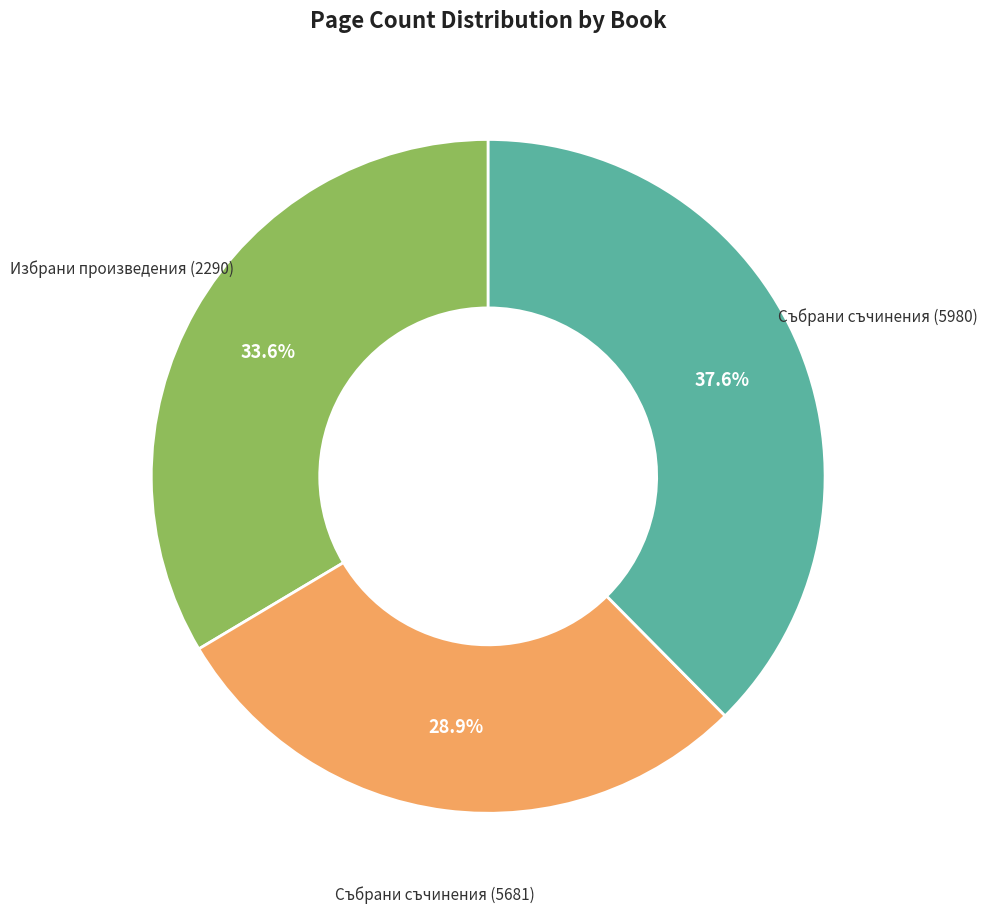

Is there any slice that represents more than half of the pie?

No